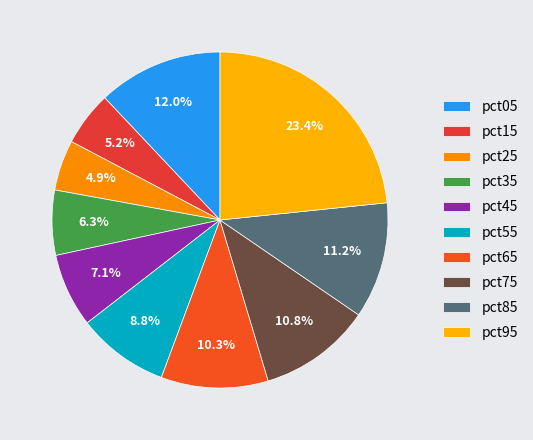

Combined, do pct75 and pct85 account for over 50%?

No